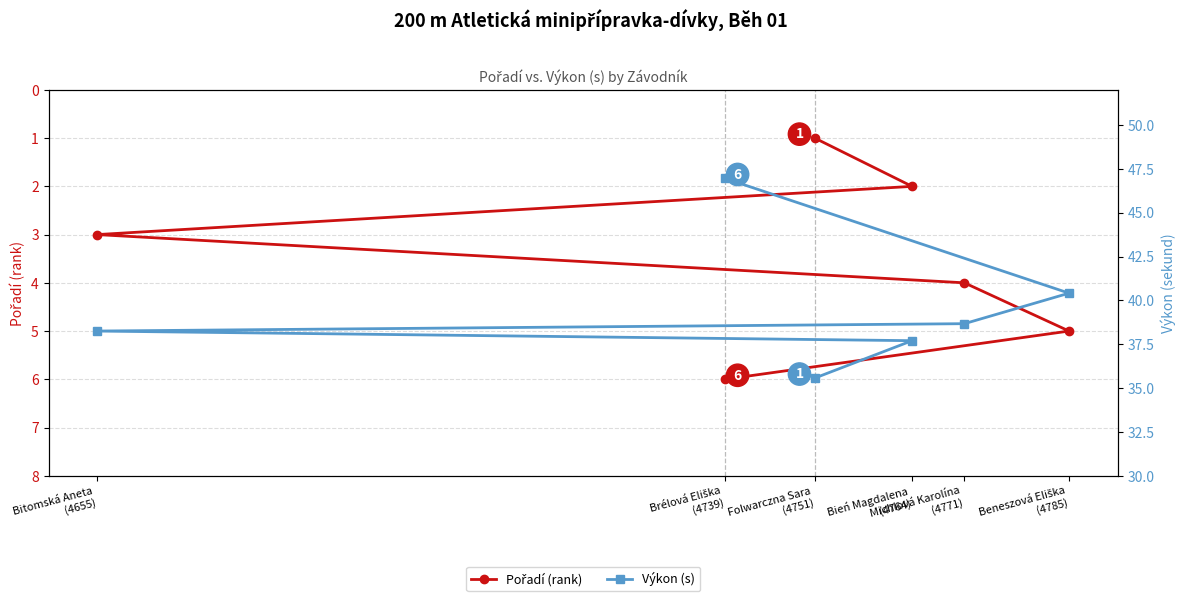

Reading left to right, what are all the values shown in this chart?

Pořadí (rank): Folwarczna Sara
(4751)=1.0	Bień Magdalena
(4764)=2.0	Bitomská Aneta
(4655)=3.0	Michlová Karolína
(4771)=4.0	Beneszová Eliška
(4785)=5.0	Brélová Eliška
(4739)=6.0
Výkon (s): Folwarczna Sara
(4751)=35.6	Bień Magdalena
(4764)=37.7	Bitomská Aneta
(4655)=38.2	Michlová Karolína
(4771)=38.7	Beneszová Eliška
(4785)=40.4	Brélová Eliška
(4739)=47.0